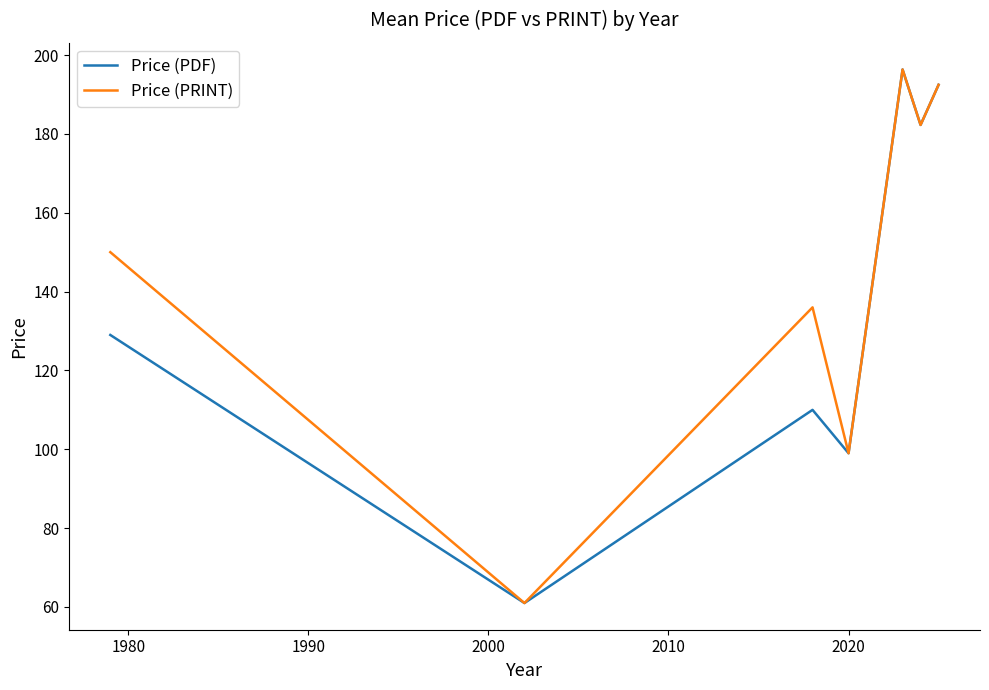

What is the greatest value displayed?

196.3